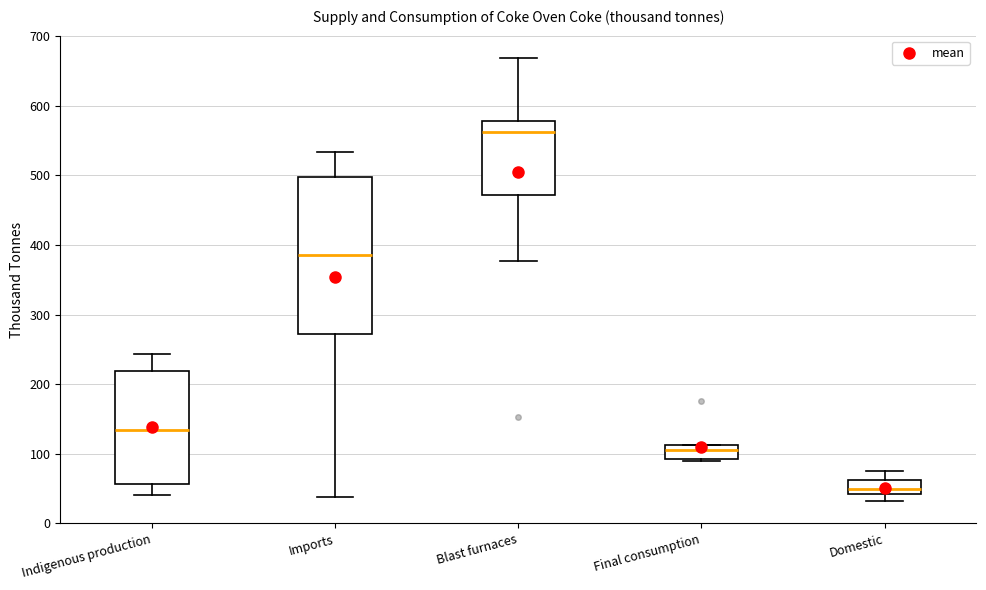

Reading left to right, read every box against the y-axis: the position of its median line, the range the box covers, and the ends of its whiskers. The values are not printed on the chart, so give them approximately, as read against the axis.

Indigenous production: median 130, box 60 to 220, whiskers 40 to 240
Imports: median 390, box 270 to 500, whiskers 40 to 530
Blast furnaces: median 560, box 470 to 580, whiskers 380 to 670
Final consumption: median 100, box 90 to 110, whiskers 90 (just below the box's lower edge) to 110
Domestic: median 50, box 40 to 60, whiskers 30 to 80